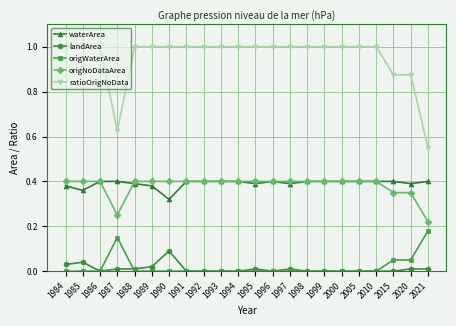

True or false: origNoDataArea and origWaterArea cross at least once.

False